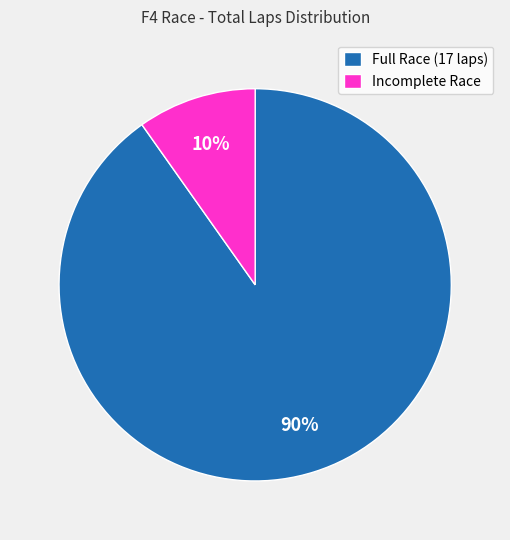

To the nearest percent, what is the average slice percentage?

50%